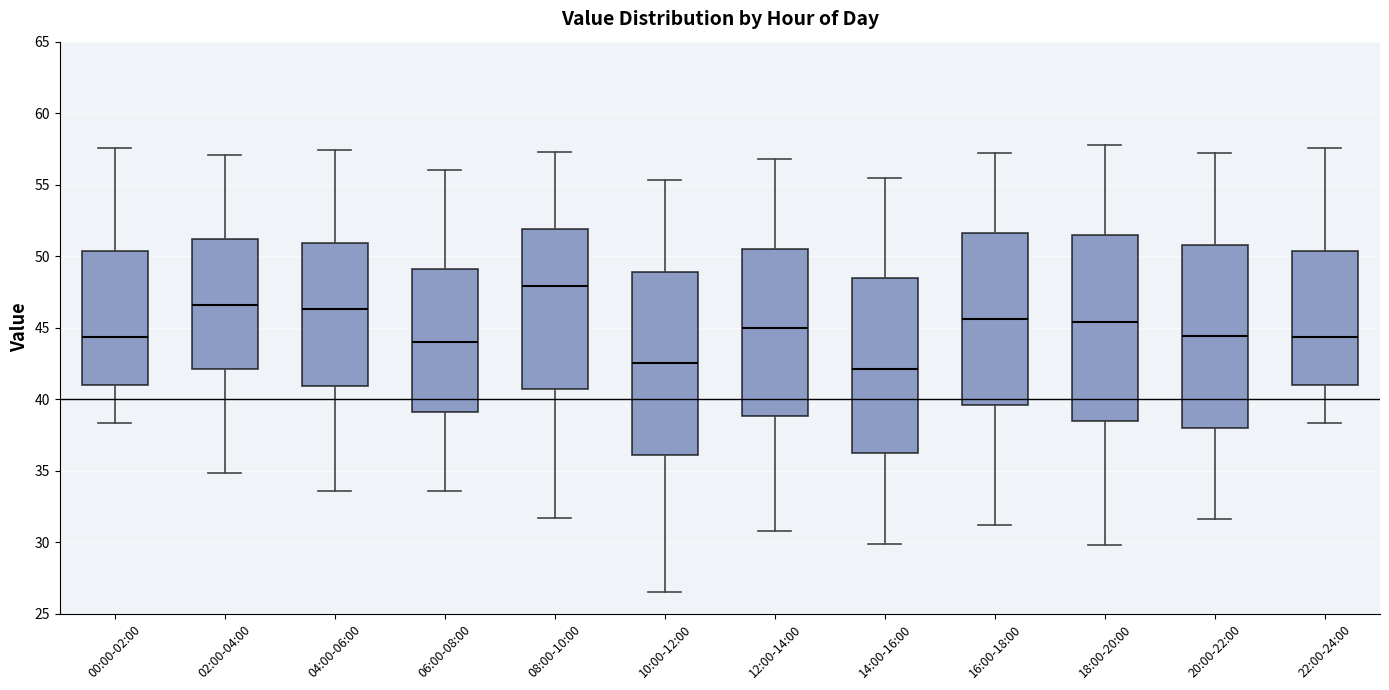

Which box's median line is the highest?

08:00-10:00